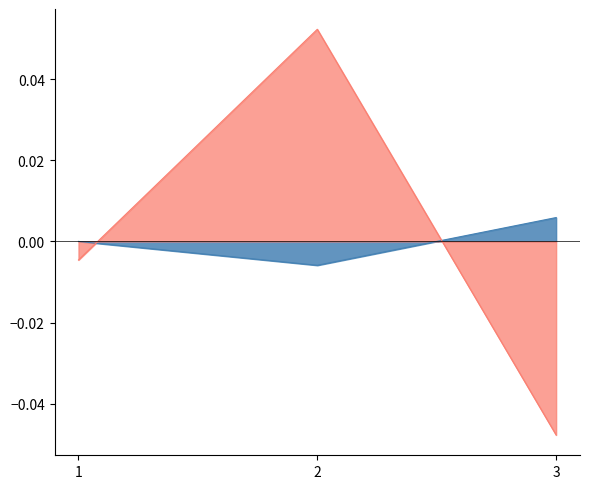

What are all the series names shown in the legend?

Total Docs. (2010), Total Docs. (3years)